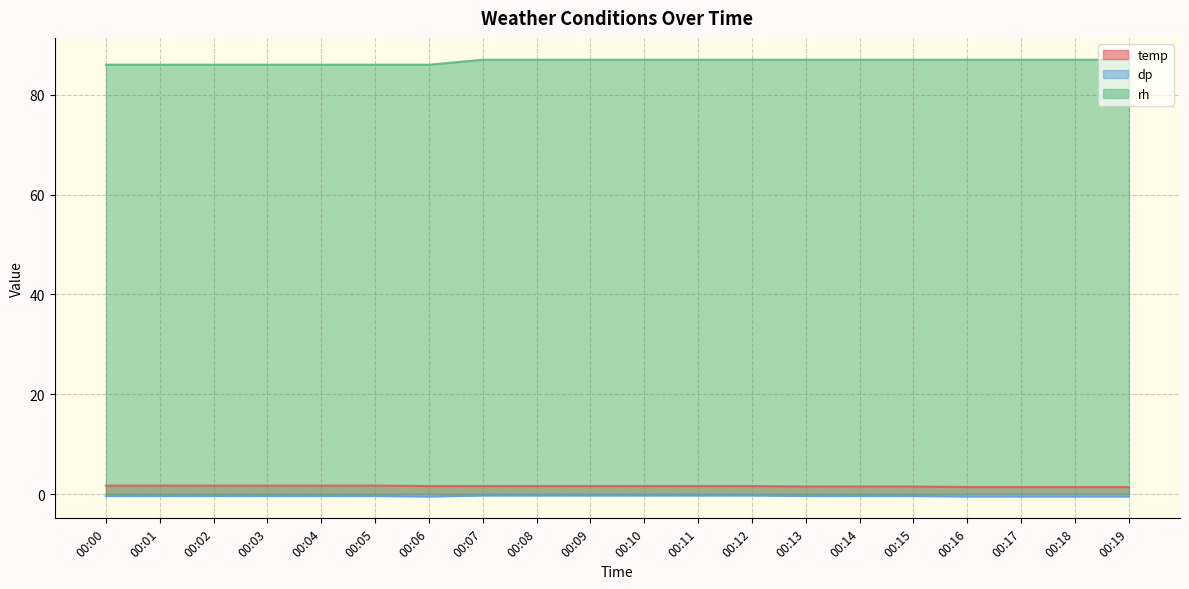

Reading right to left, list all the values displayed in this chart.

temp: 00:19=1.4	00:18=1.4	00:17=1.4	00:16=1.4	00:15=1.5	00:14=1.5	00:13=1.5	00:12=1.6	00:11=1.6	00:10=1.6	00:09=1.6	00:08=1.6	00:07=1.6	00:06=1.6	00:05=1.7	00:04=1.7	00:03=1.7	00:02=1.7	00:01=1.7	00:00=1.7
dp: 00:19=-0.5	00:18=-0.5	00:17=-0.5	00:16=-0.5	00:15=-0.4	00:14=-0.4	00:13=-0.4	00:12=-0.3	00:11=-0.3	00:10=-0.3	00:09=-0.3	00:08=-0.3	00:07=-0.3	00:06=-0.5	00:05=-0.4	00:04=-0.4	00:03=-0.4	00:02=-0.4	00:01=-0.4	00:00=-0.4
rh: 00:19=87.0	00:18=87.0	00:17=87.0	00:16=87.0	00:15=87.0	00:14=87.0	00:13=87.0	00:12=87.0	00:11=87.0	00:10=87.0	00:09=87.0	00:08=87.0	00:07=87.0	00:06=86.0	00:05=86.0	00:04=86.0	00:03=86.0	00:02=86.0	00:01=86.0	00:00=86.0